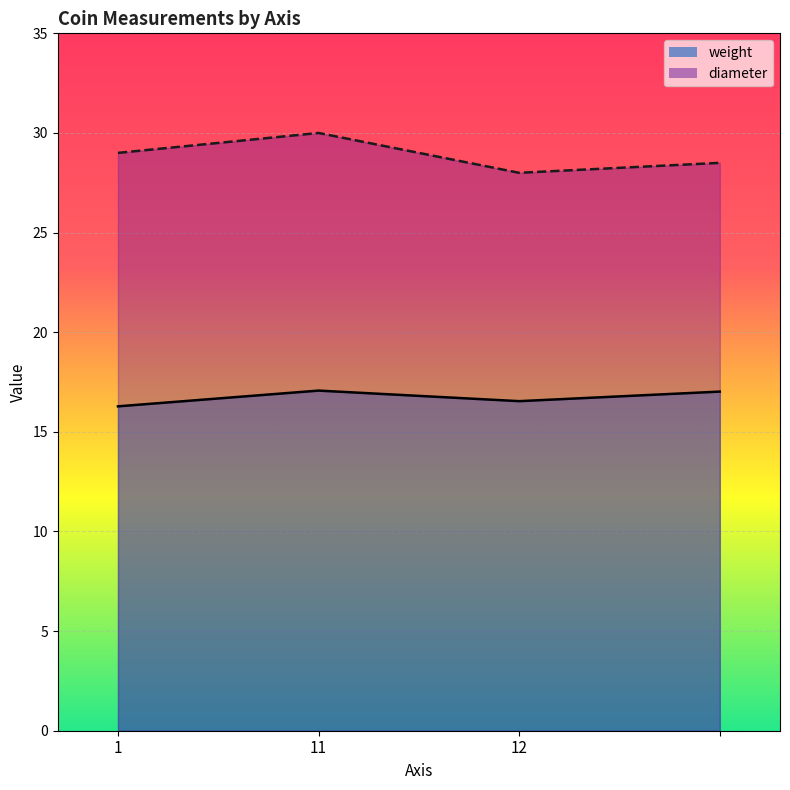

Reading left to right, list all the values displayed in this chart.

weight: 16.3	17.1	16.5	17.0
diameter: 29.0	30.0	28.0	28.5